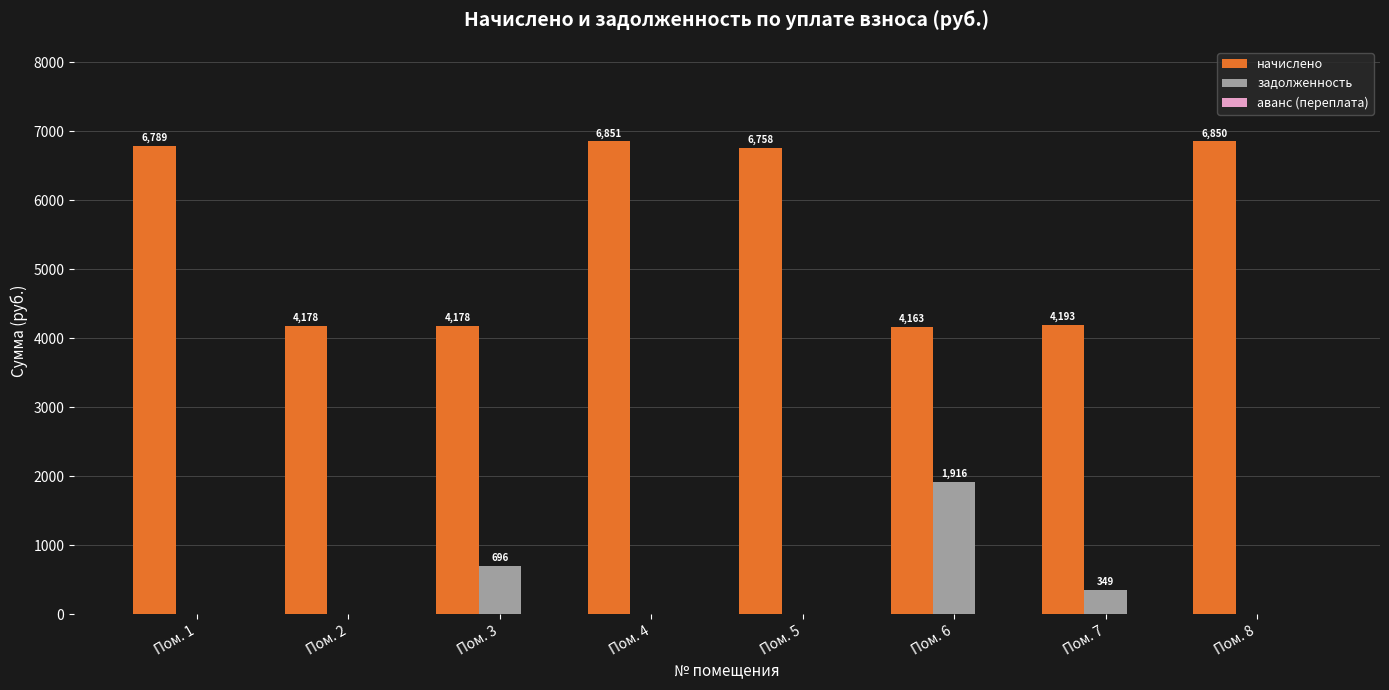

What is the greatest value displayed?

6850.6